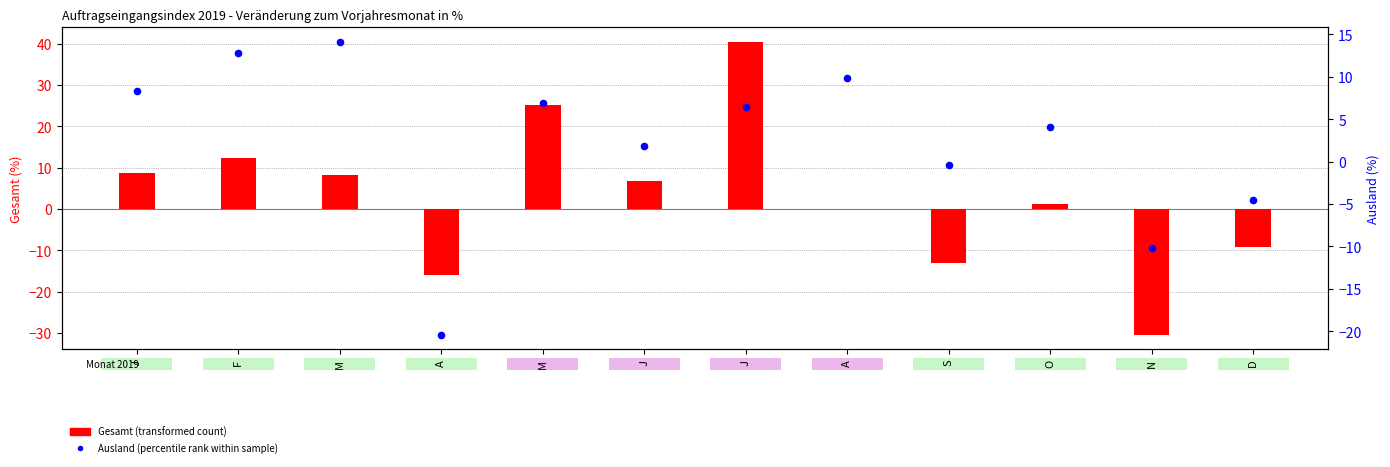

At how many categories does at least one series exceed 25?

2